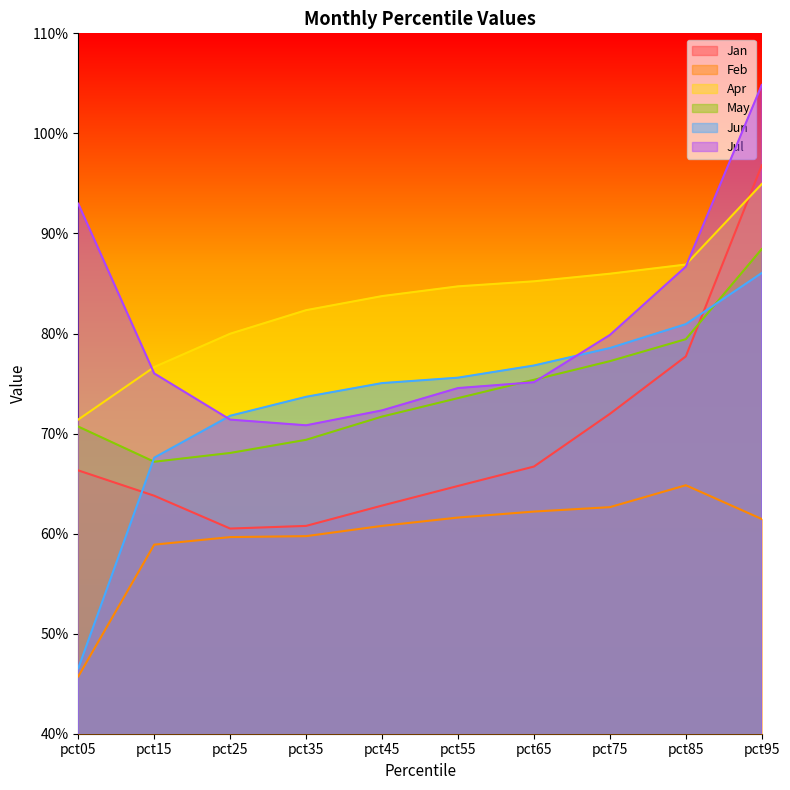

List the labels in order of Jun value, smallest first.

pct05, pct15, pct25, pct35, pct45, pct55, pct65, pct75, pct85, pct95